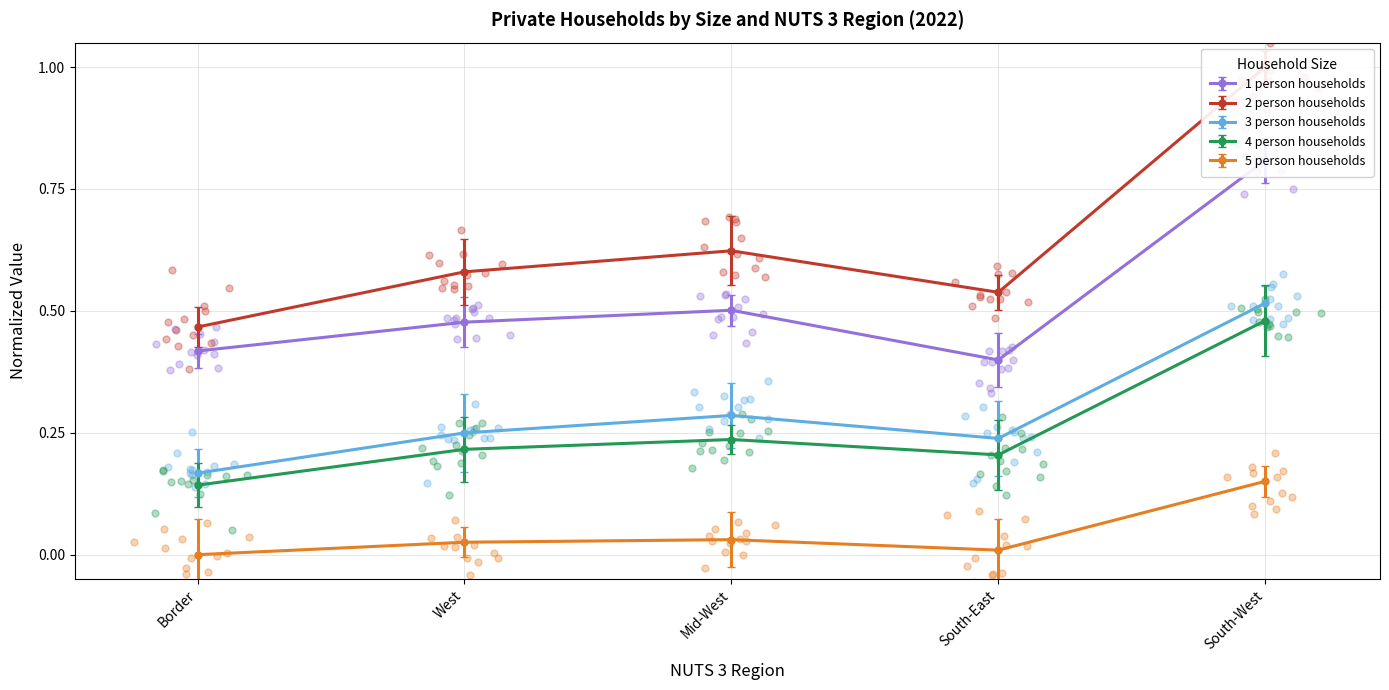

Which series has the largest total across all categories?

2 person households